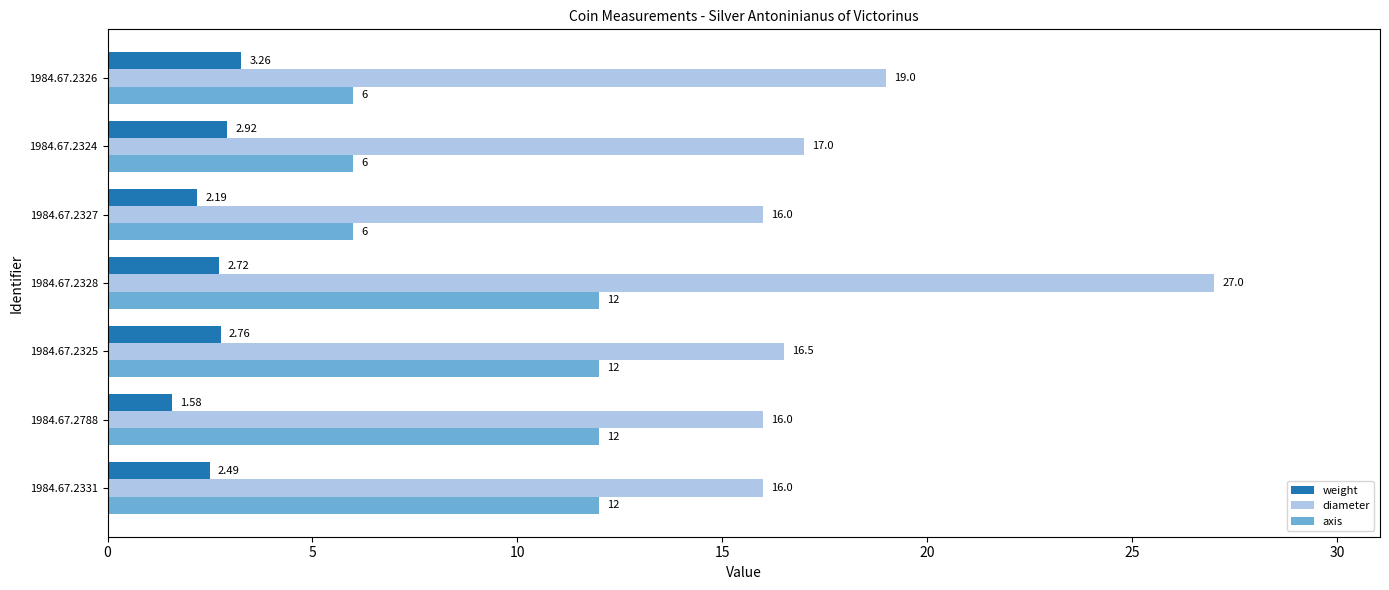

At which category is the sum across all series the highest?

1984.67.2328